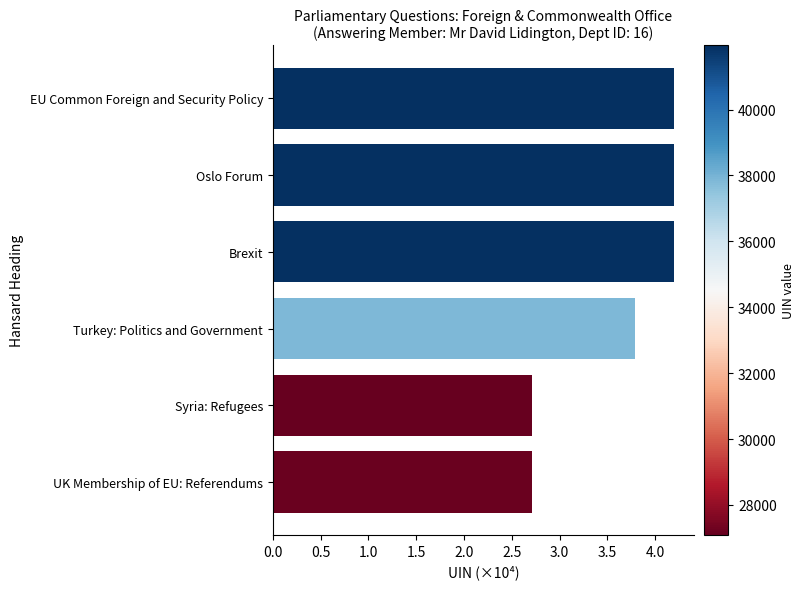

What is the maximum value shown in the chart?

4.2